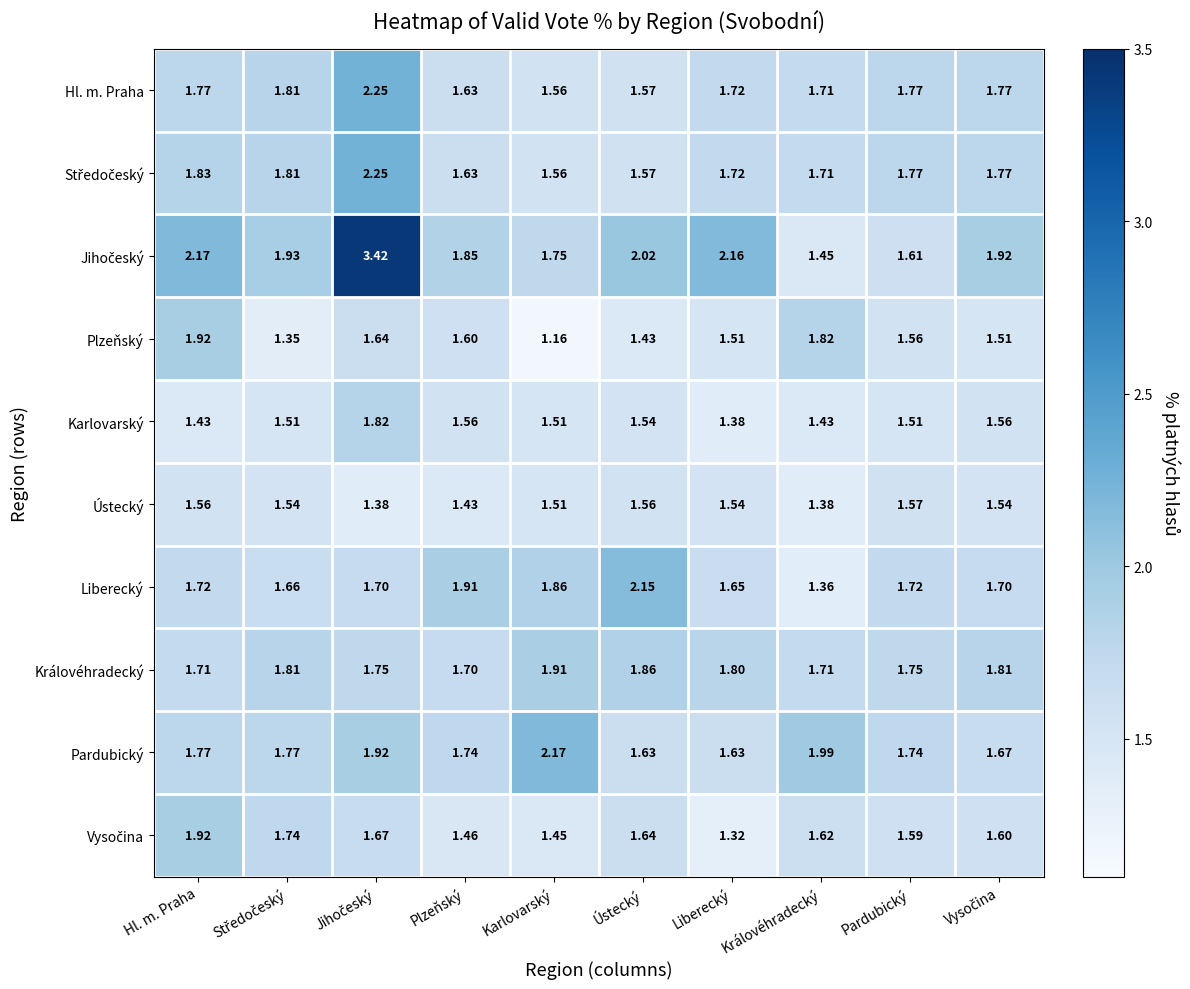

Which series changed the most between Karlovarský and Královéhradecký?

Plzeňský